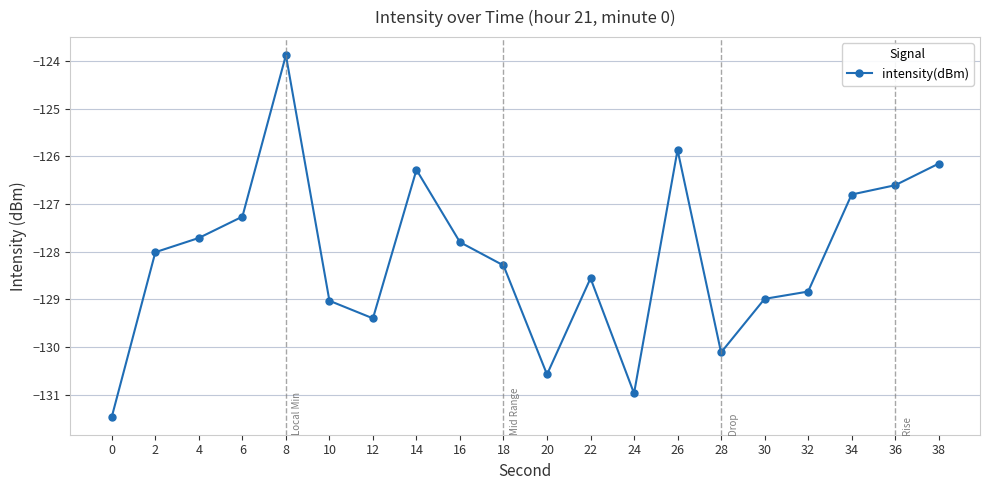

What is the value of the 17th point from the left?

-128.8